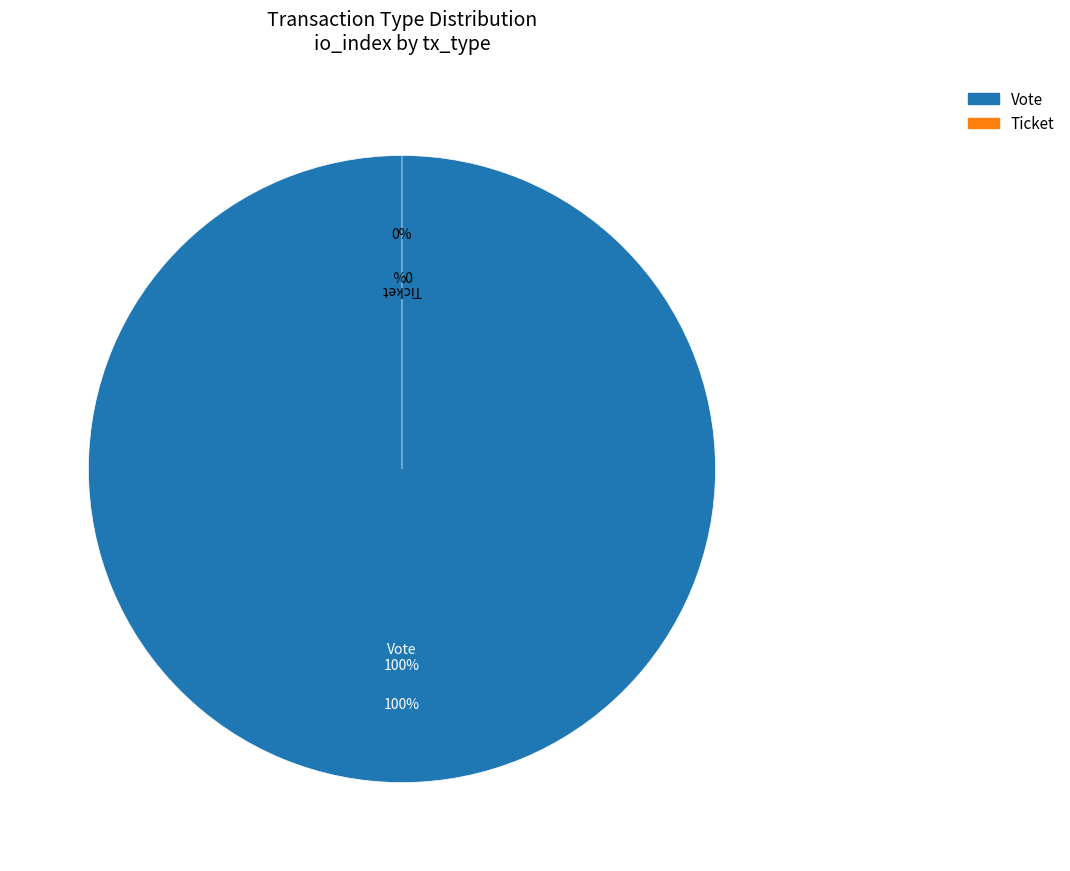

Which category has the smallest portion of the pie?

Ticket